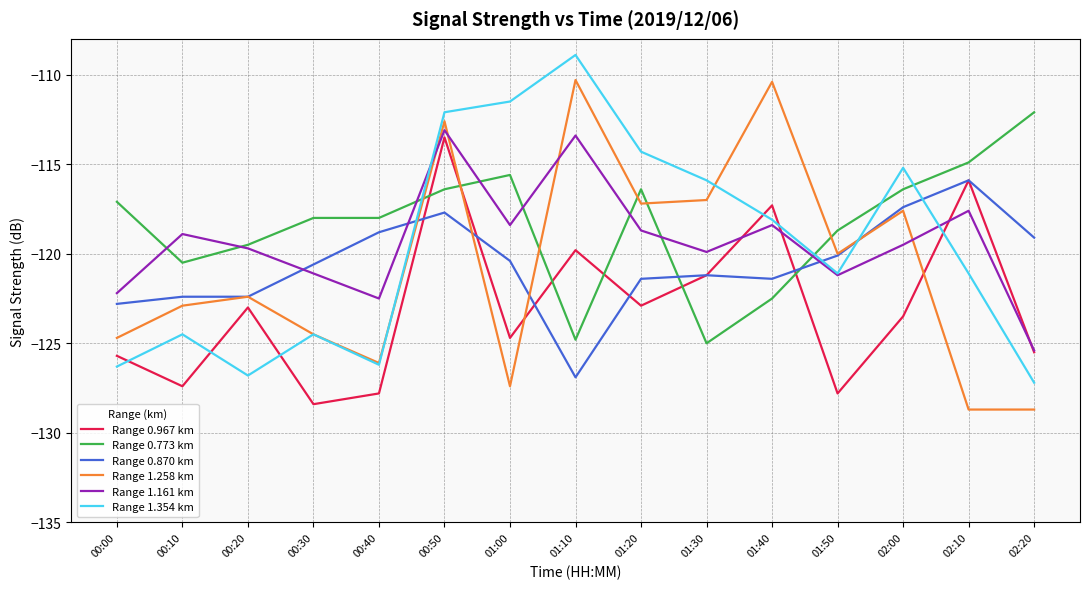

How many categories are shown in the chart?

15